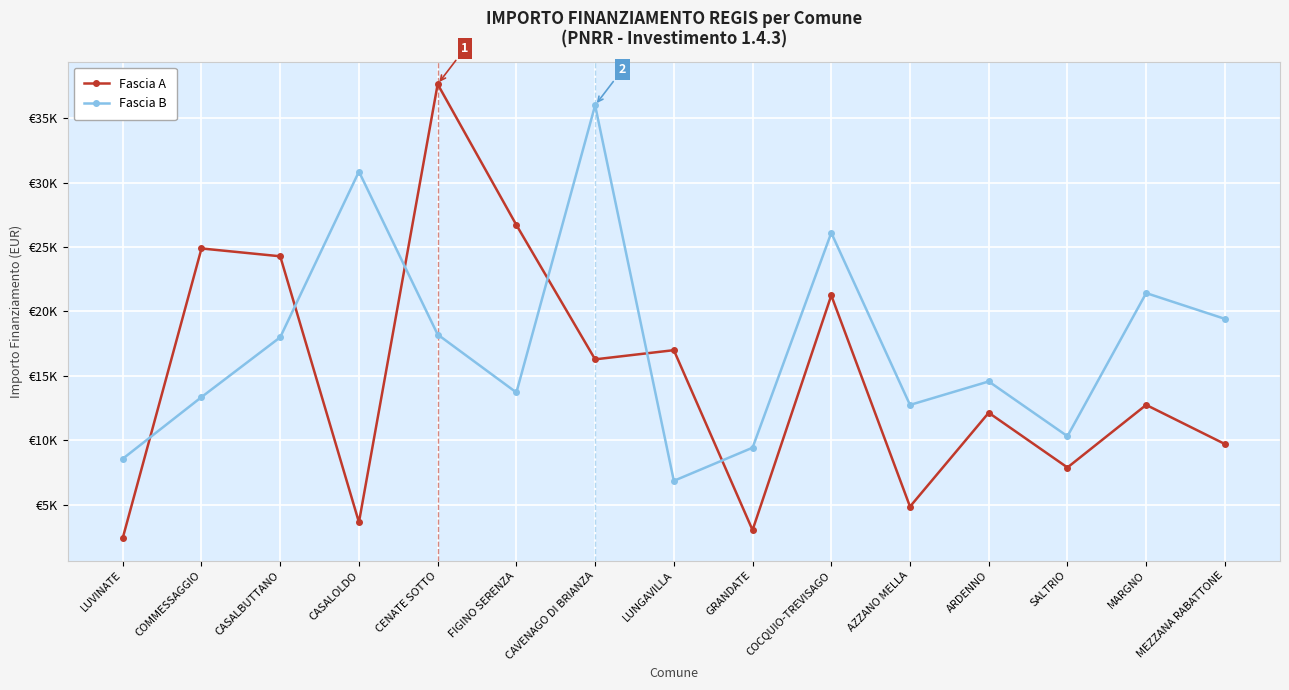

What is the label of the 3rd point from the left?

CASALBUTTANO